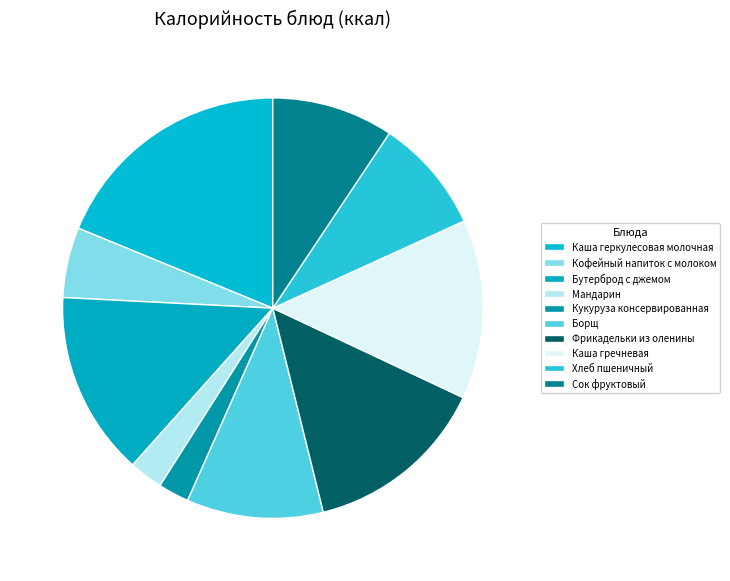

Which slice is the largest?

Каша геркулесовая молочная